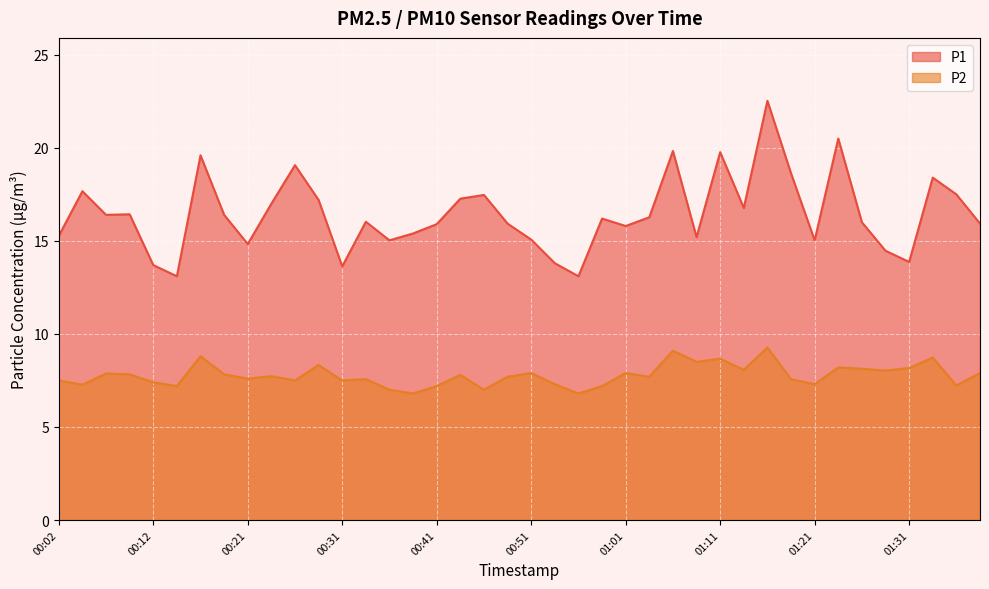

Where does the P2 series first go above 7?

00:02